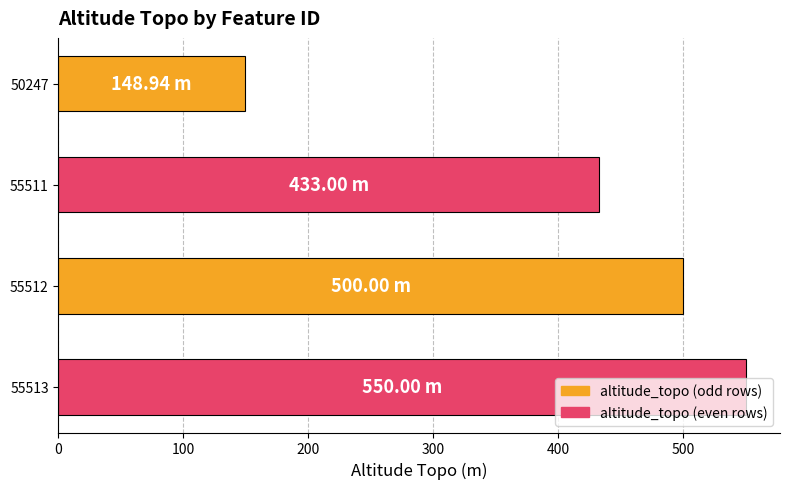

List the labels in order of value, largest first.

55513, 55512, 55511, 50247